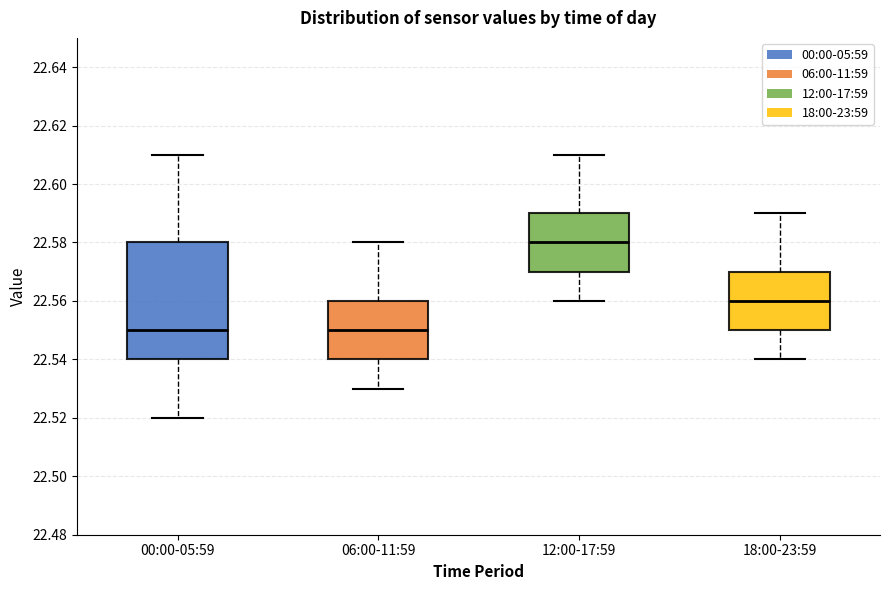

Where does the lower whisker of the box for 06:00-11:59 end on the y-axis? The values are not printed on the chart, so give them approximately, as read against the axis.

22.53